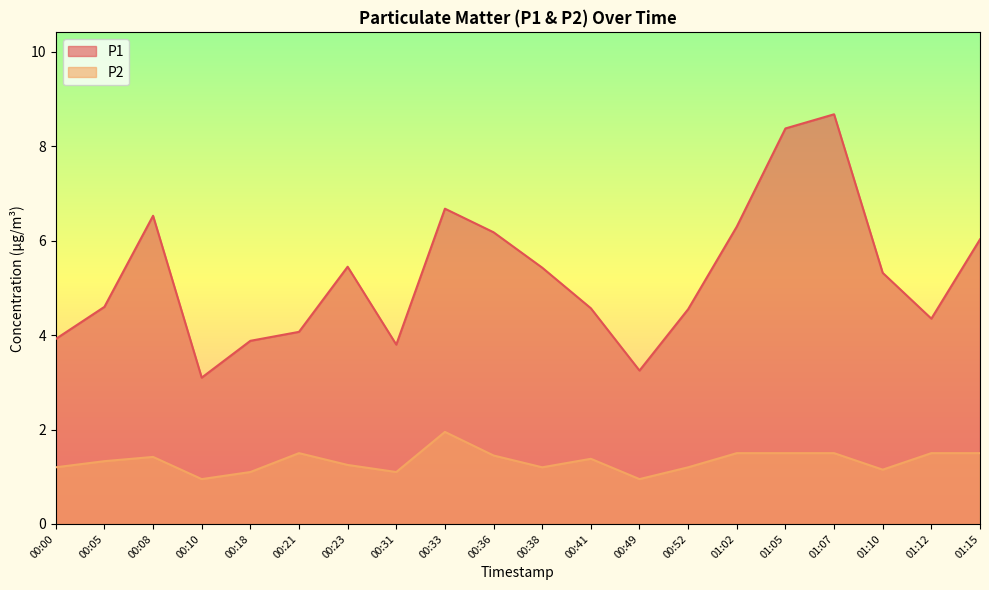

Between 00:18 and 01:07, which series saw the biggest shift?

P1